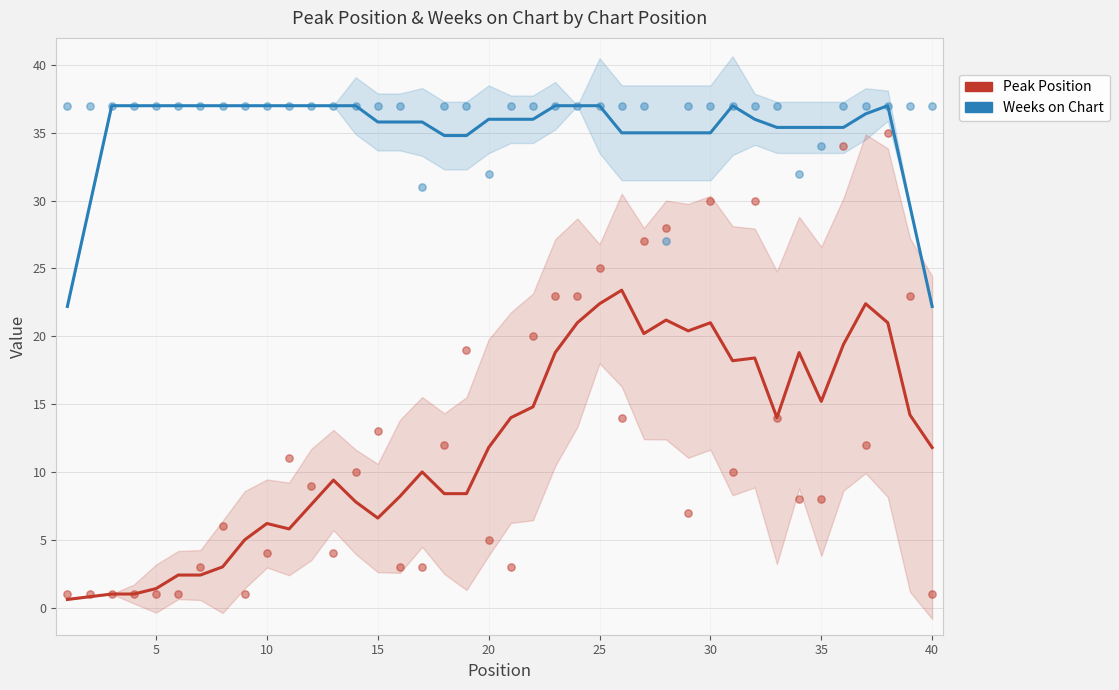

Which series contains the highest Y value?

Weeks on Chart